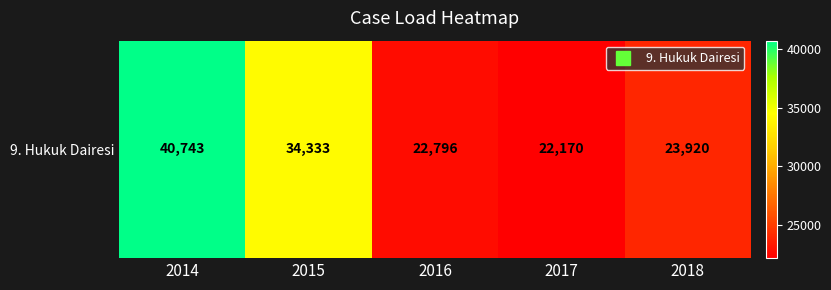

At which label is the value closest to 31456?

2015